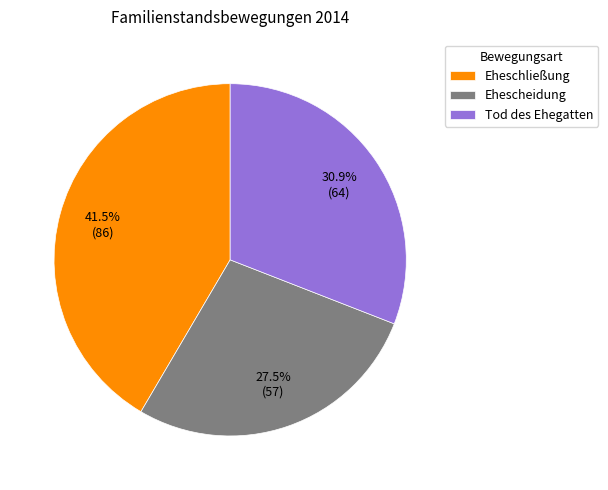

To the nearest percent, what portion does Tod des Ehegatten represent?

31%